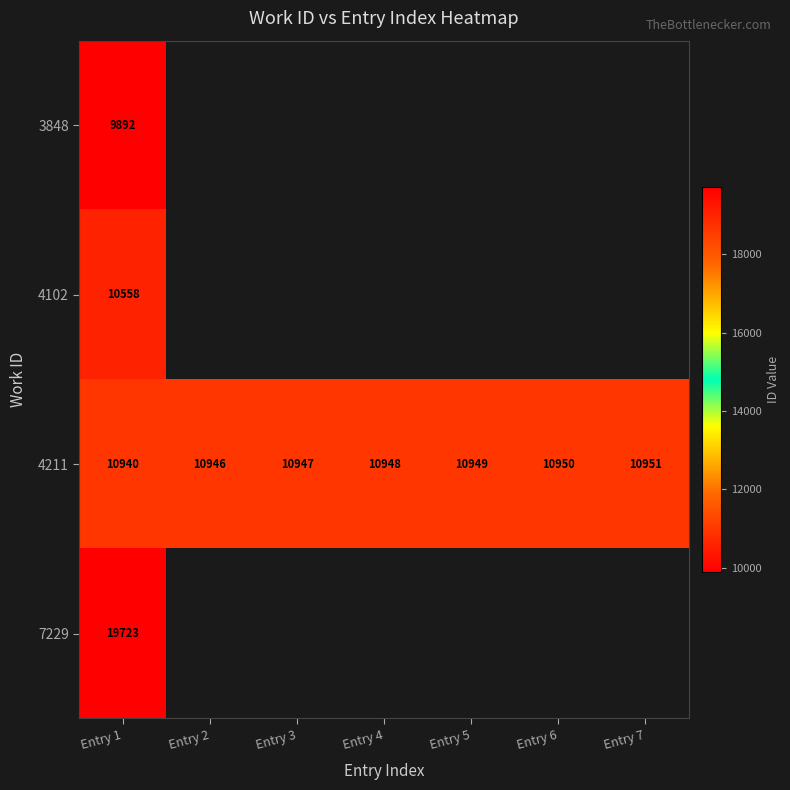

The value of 4102 at Entry 1 is 17520.1. True or false?

False